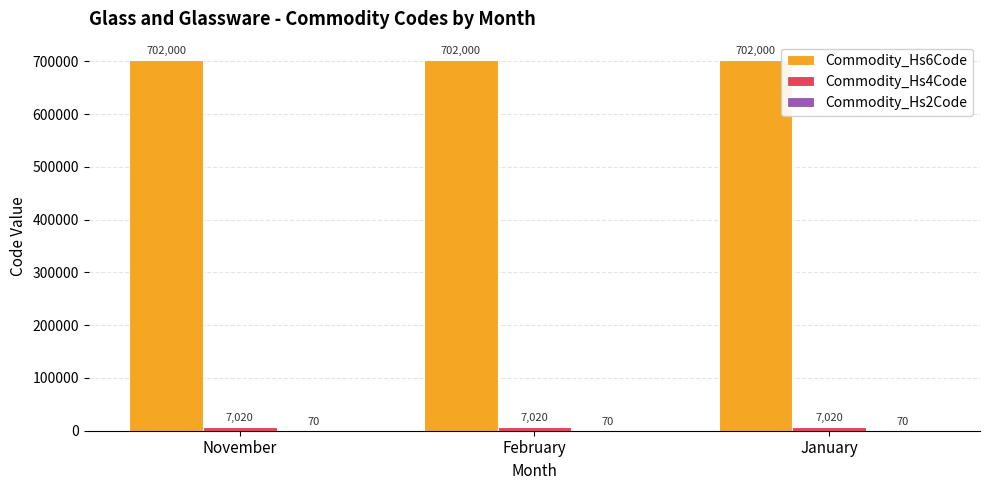

What is the total value across all series at February?

709090